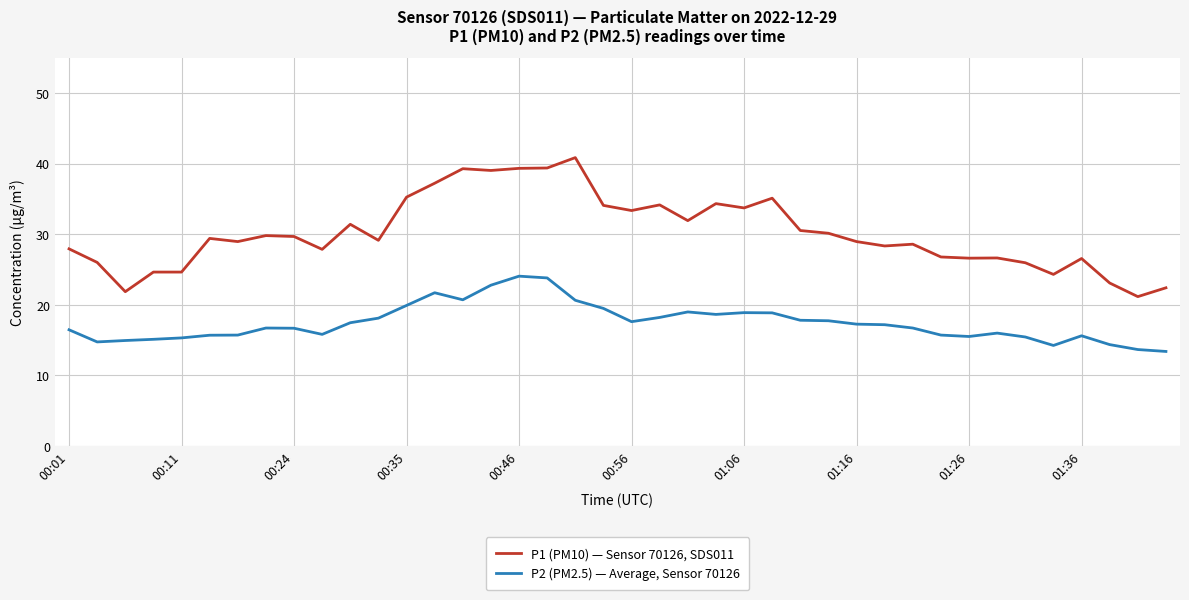

What is the minimum value for P2 (PM2.5) — Average, Sensor 70126?

13.4